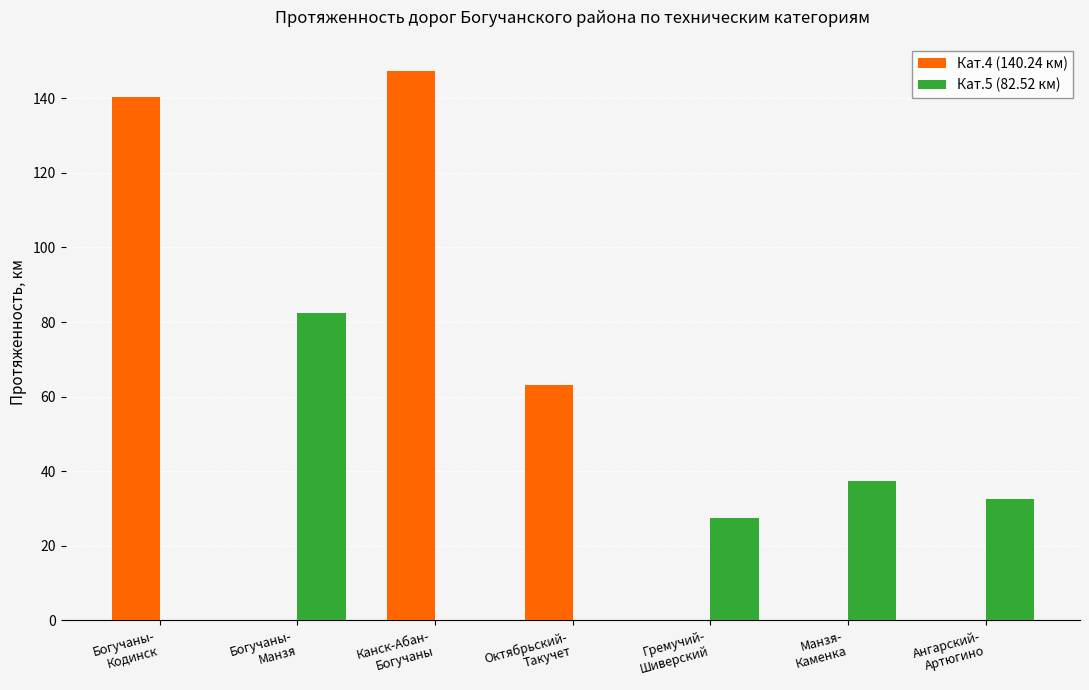

At which label is Кат.4 (140.24 км) closest to 73?

Октябрьский-
Такучет